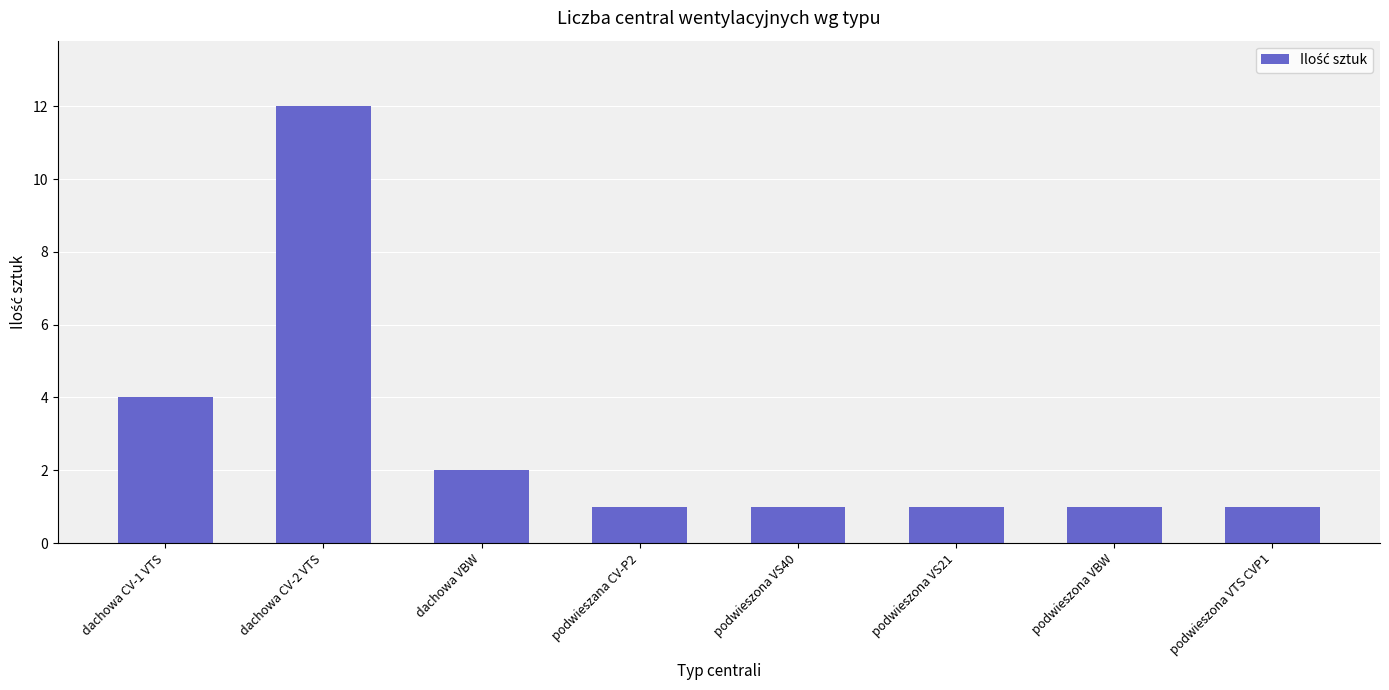

Which has a higher value, podwieszona VBW or dachowa VBW?

dachowa VBW